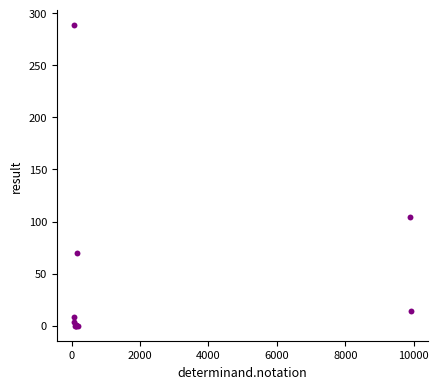

What Y value in the scatter plot is closest to 144?

104.0